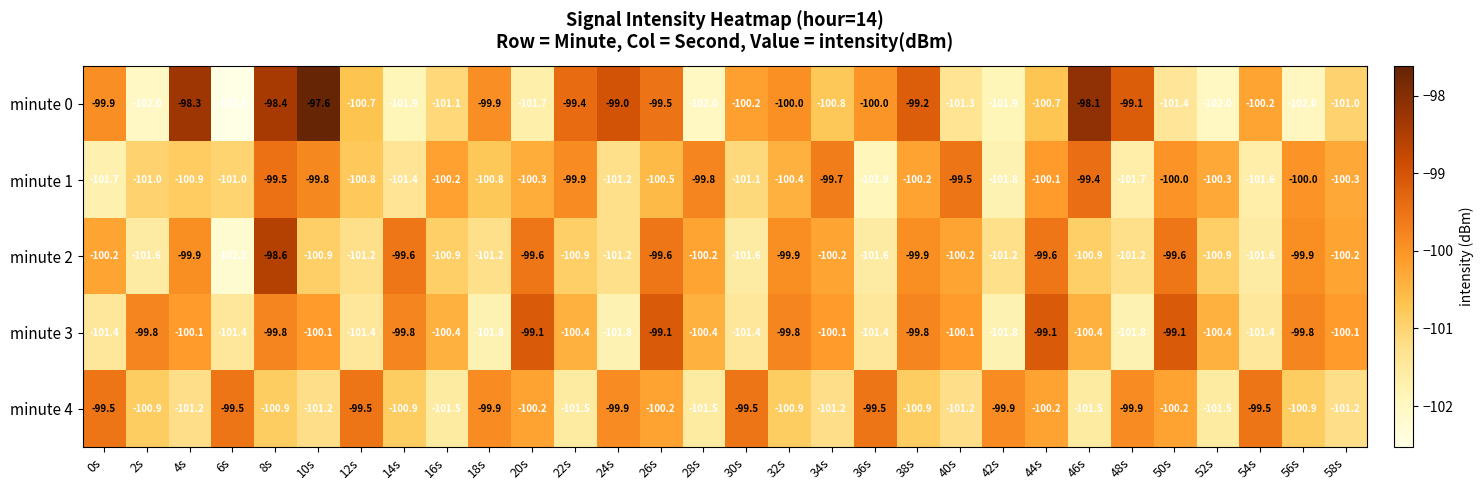

Which series has the widest spread of values?

minute 0